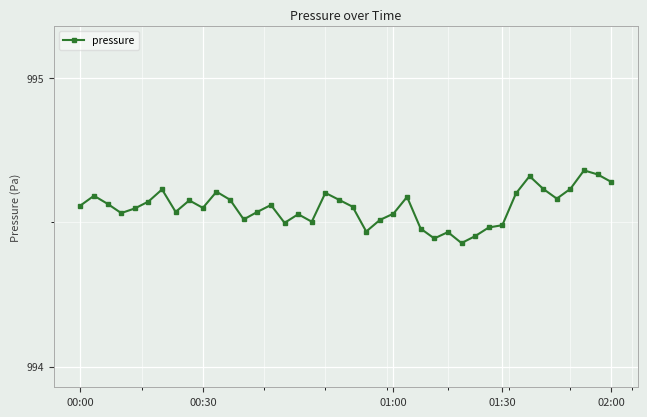

Count the values in the range 994 to 995.

40